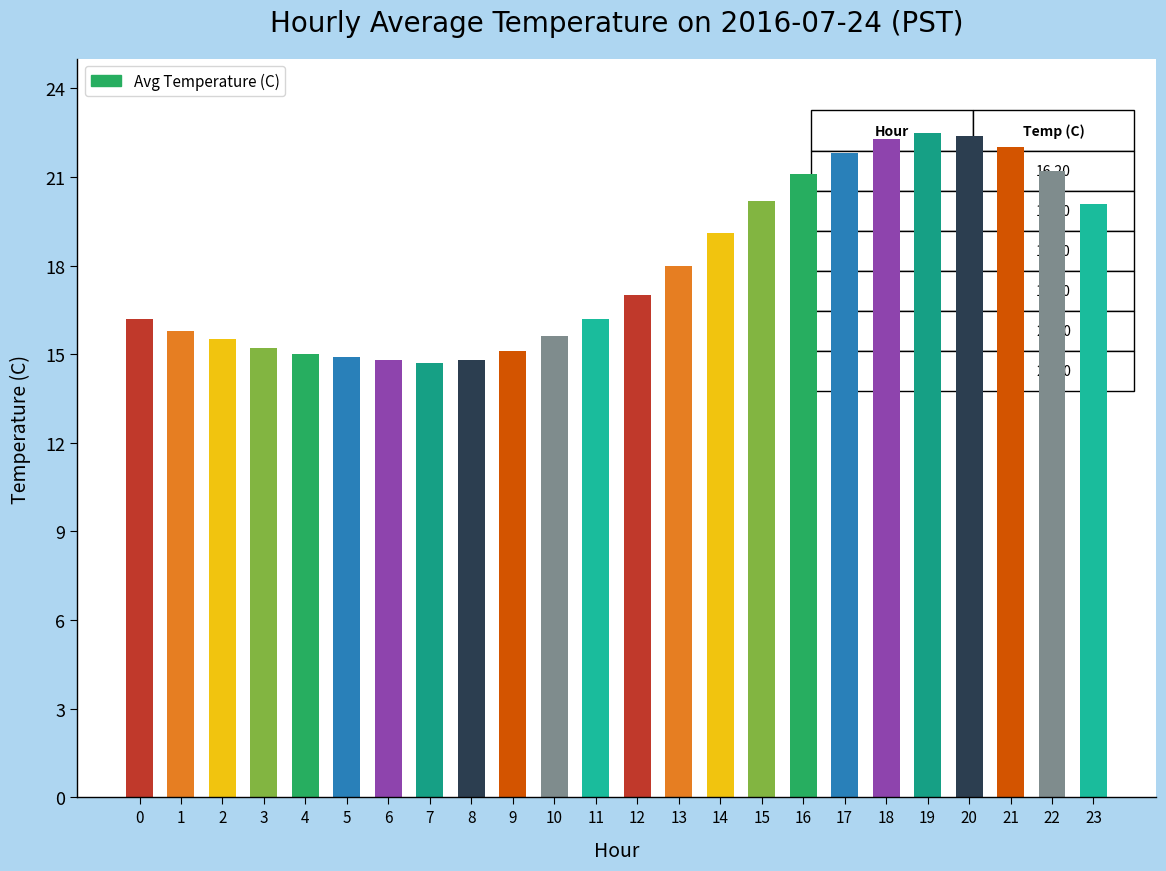

What is the change in value from 9 to 18?

+7.2